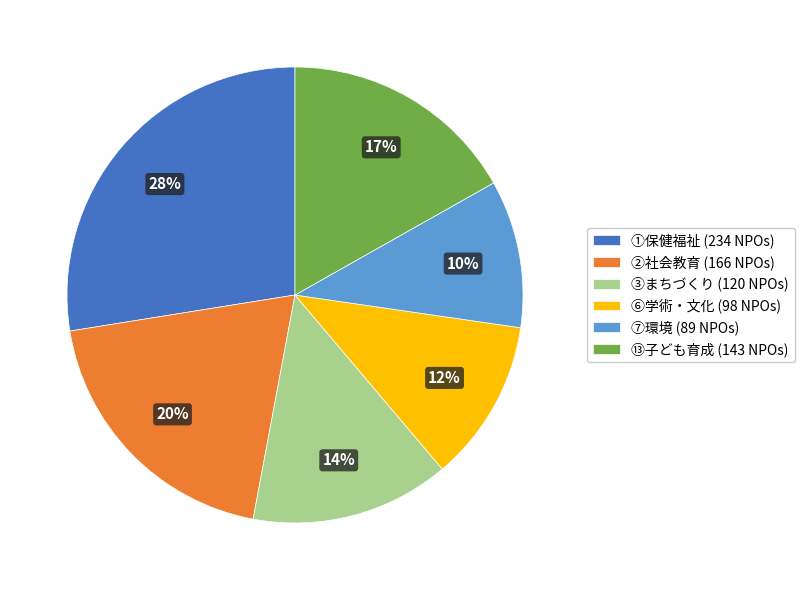

Count the number of slices in the pie.

6